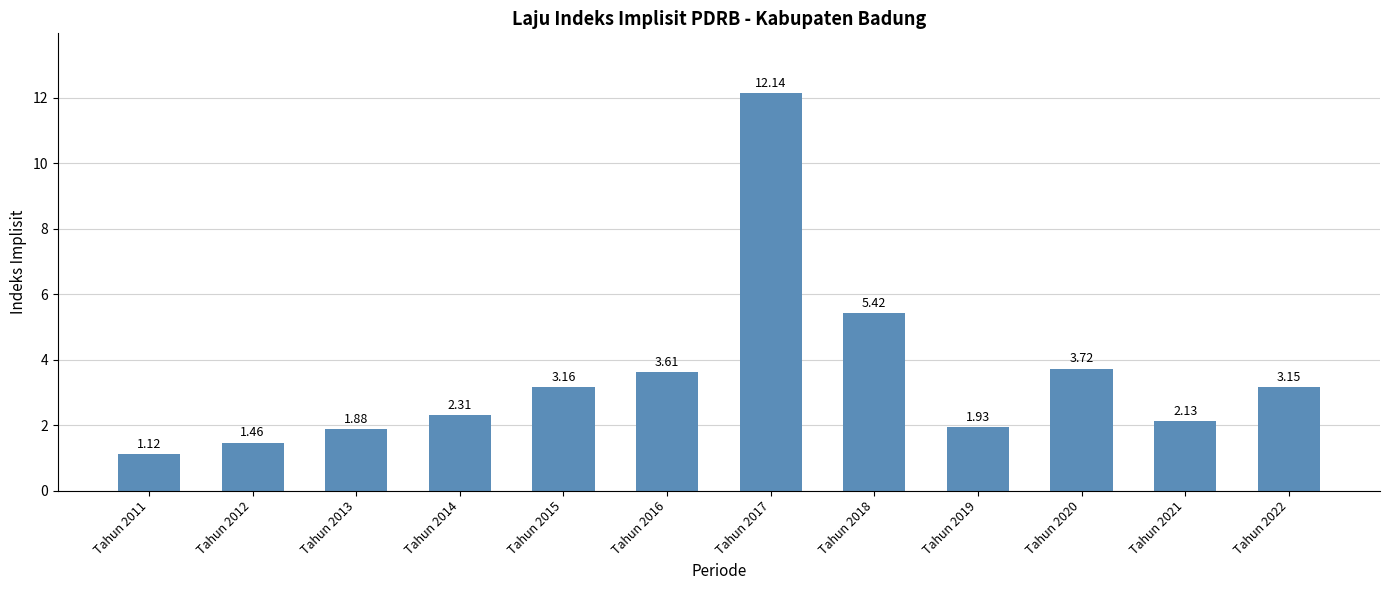

What is the change in value from Tahun 2016 to Tahun 2020?

+0.1